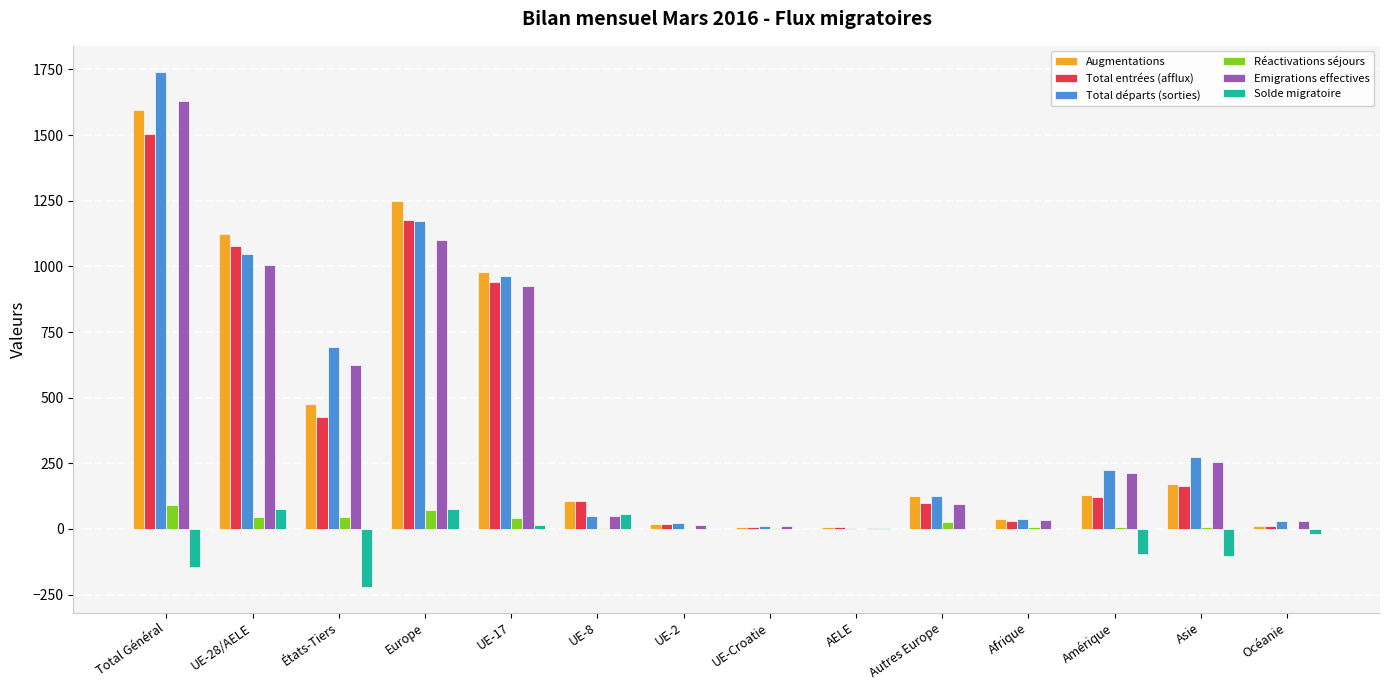

What is the approximate value of Total départs (sorties) at UE-28/AELE?

1047